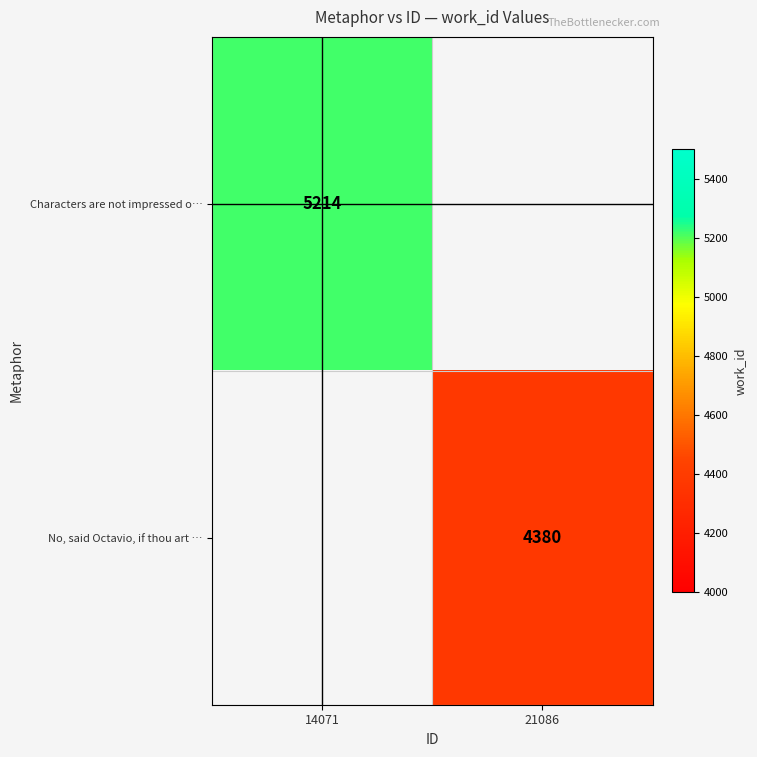

The No, said Octavio, if thou art … series shows 7864 at 21086. True or false?

False